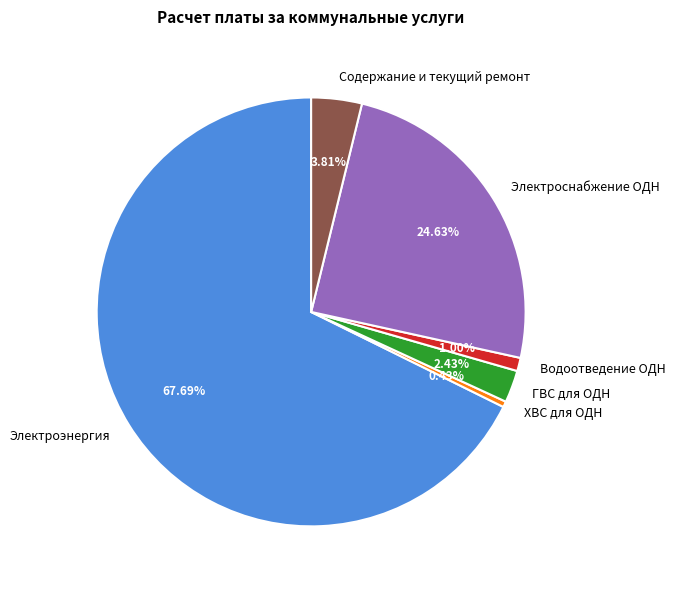

Rank the categories by value from highest to lowest.

Электроэнергия, Электроснабжение ОДН, Содержание и текущий ремонт, ГВС для ОДН, Водоотведение ОДН, ХВС для ОДН